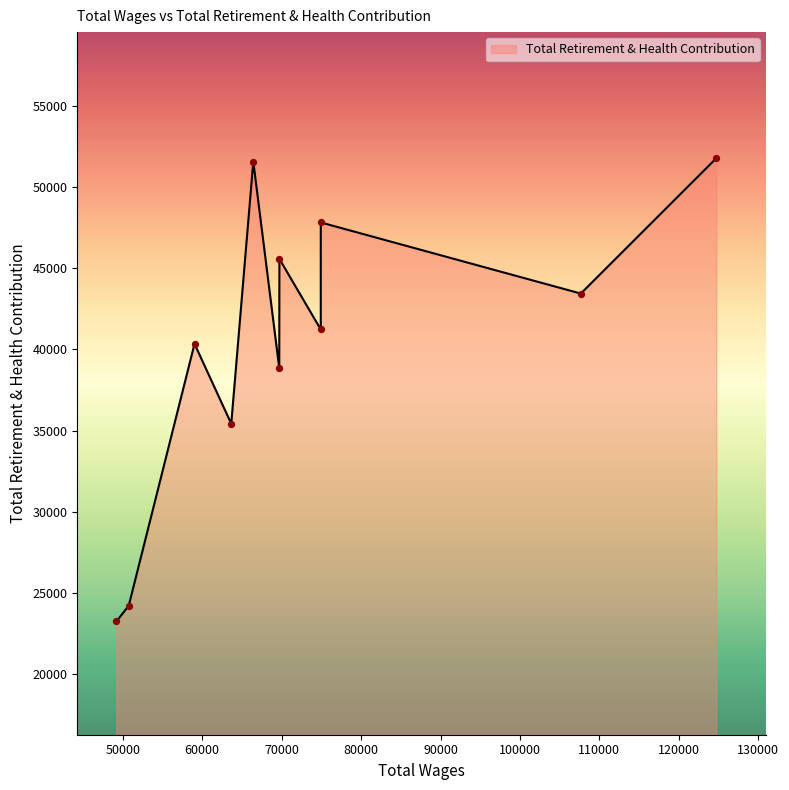

Which has a higher value, 66430.0 or 74926.0?

66430.0